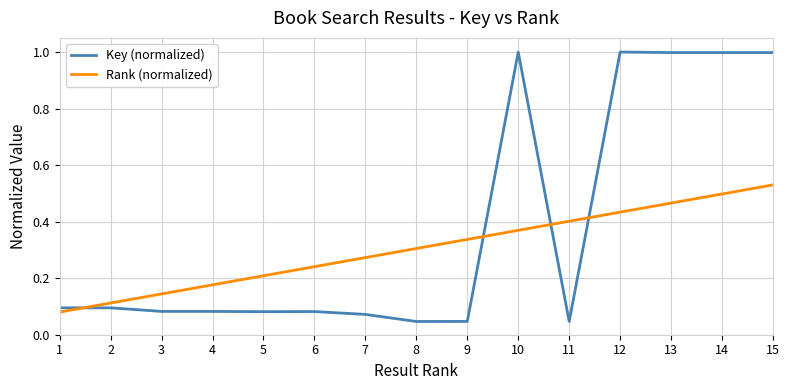

Is the value of Rank (normalized) at 3 greater than the value of Key (normalized) at 9?

Yes